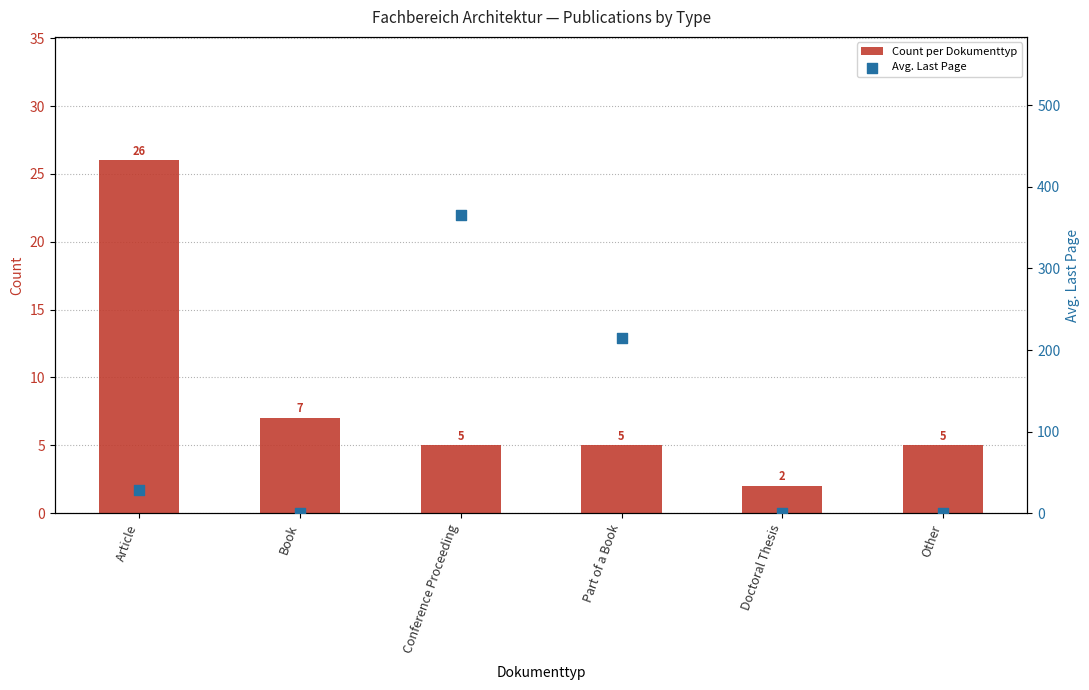

Which series reaches the minimum Y coordinate?

Avg. Last Page